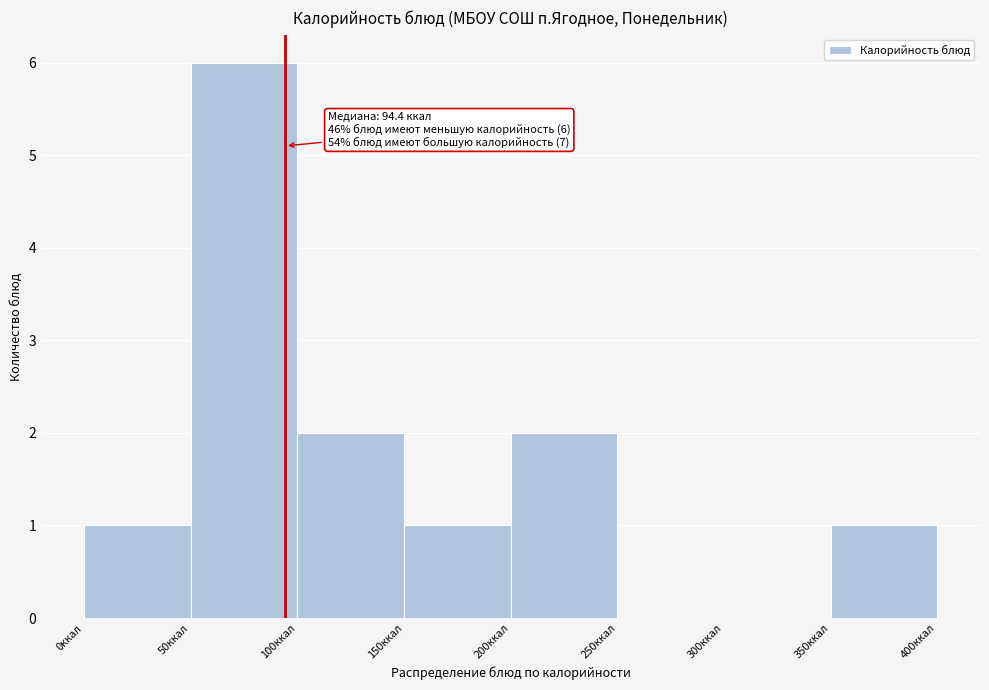

Over which range of the x-axis is the bar tallest?

50 to 100